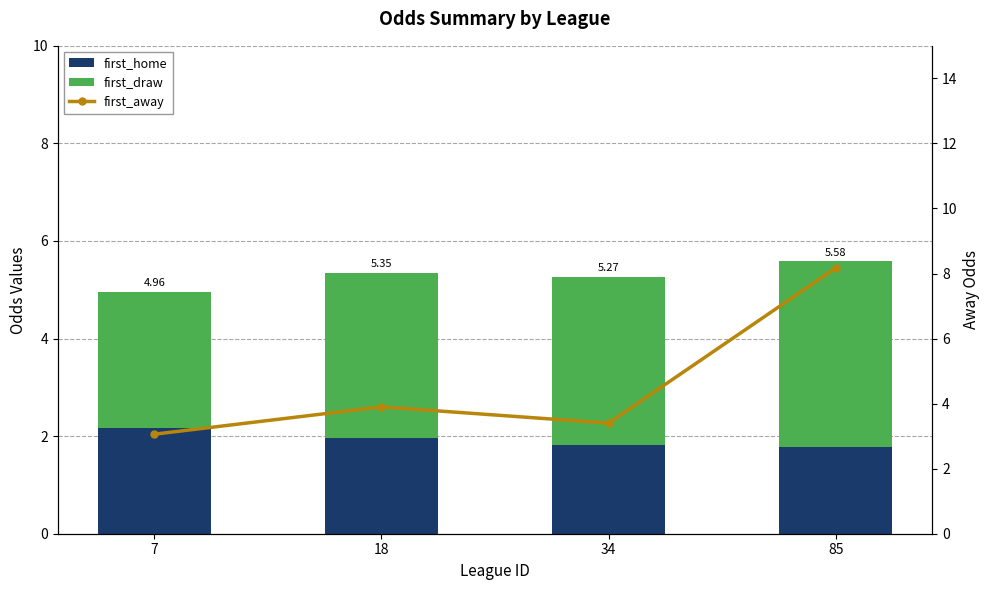

What is the average value of the first_draw series?

3.4